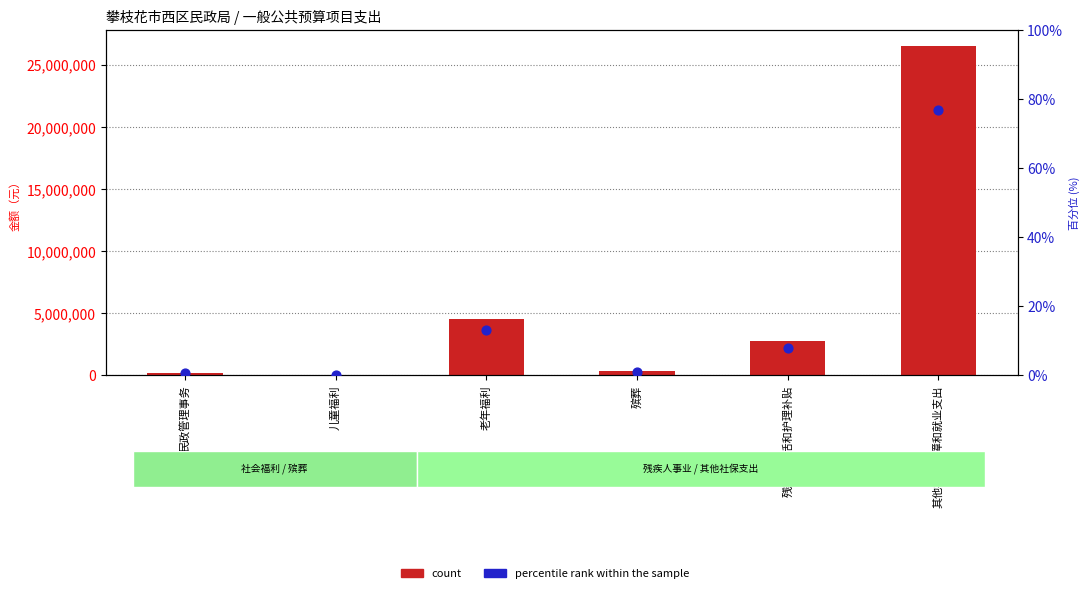

At which category is the sum across all series the highest?

其他社会保障和就业支出